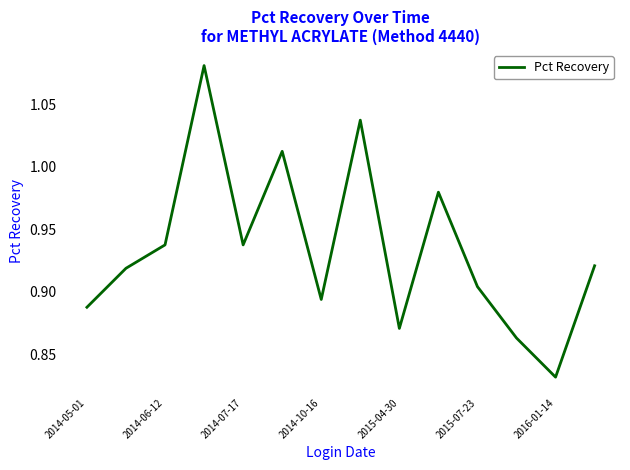

How many points are lower than both their immediate neighbors (excluding endpoints)?

4